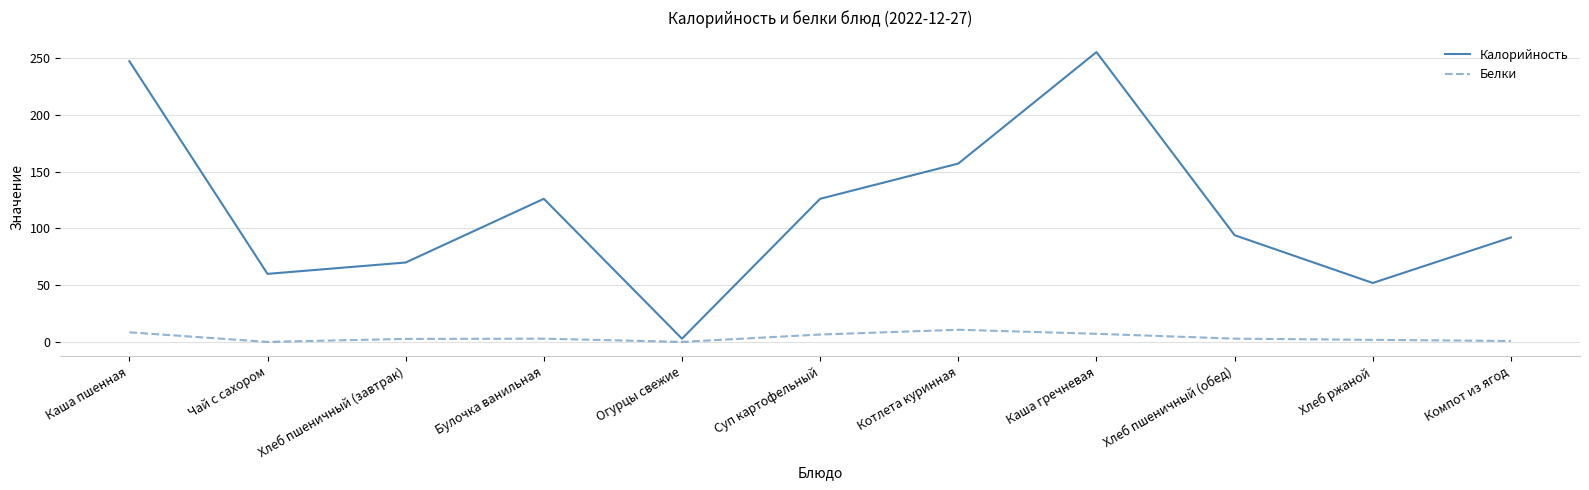

Which series has the largest range (max minus min)?

Калорийность